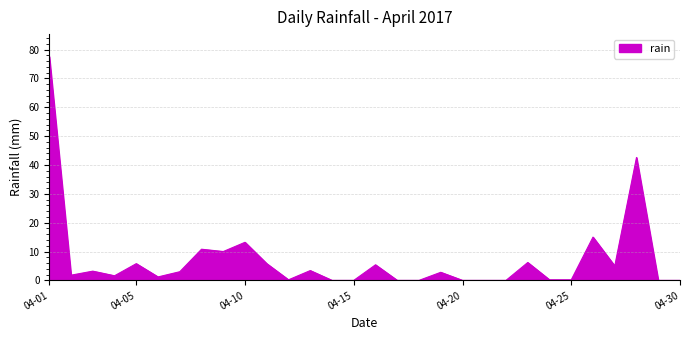

What is the difference between the maximum and second lowest values?

77.6